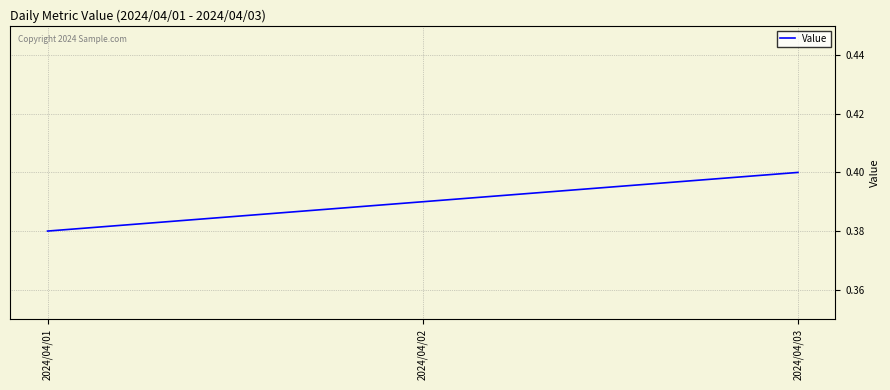

How many lines are shown in the chart?

1